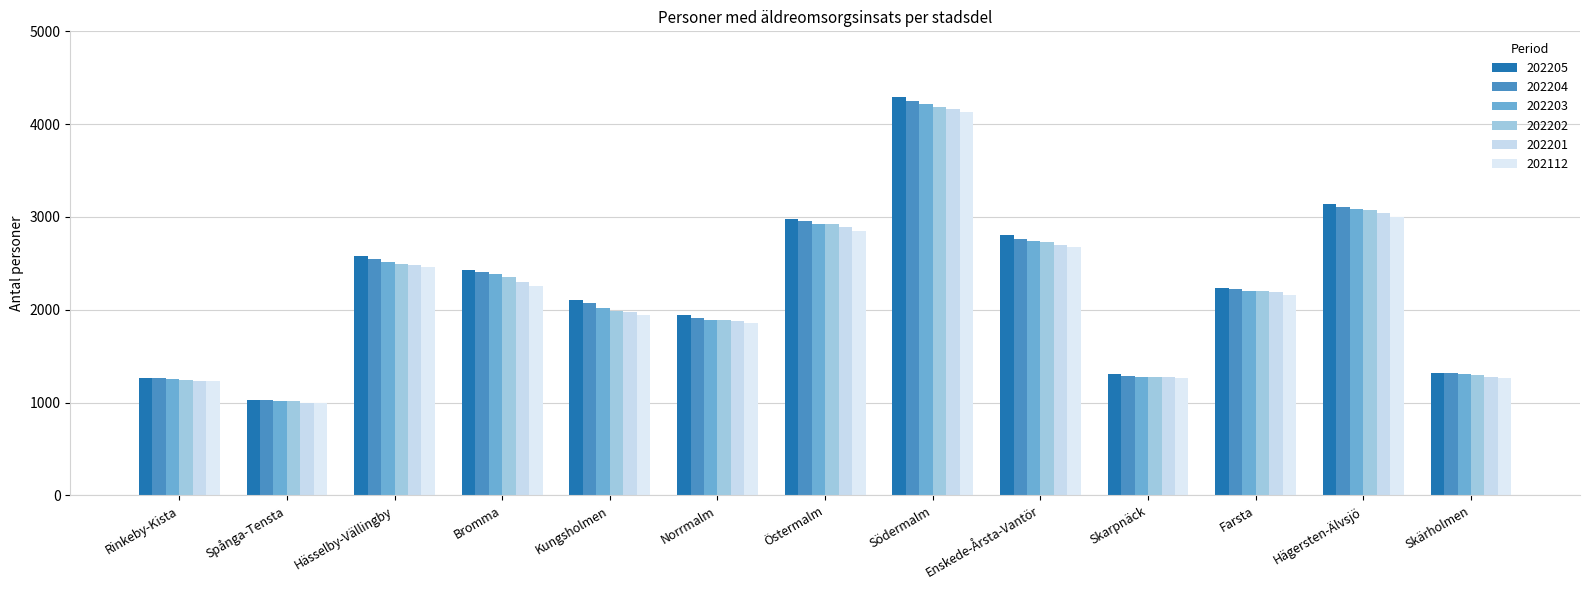

Which series has the largest range (max minus min)?

202205